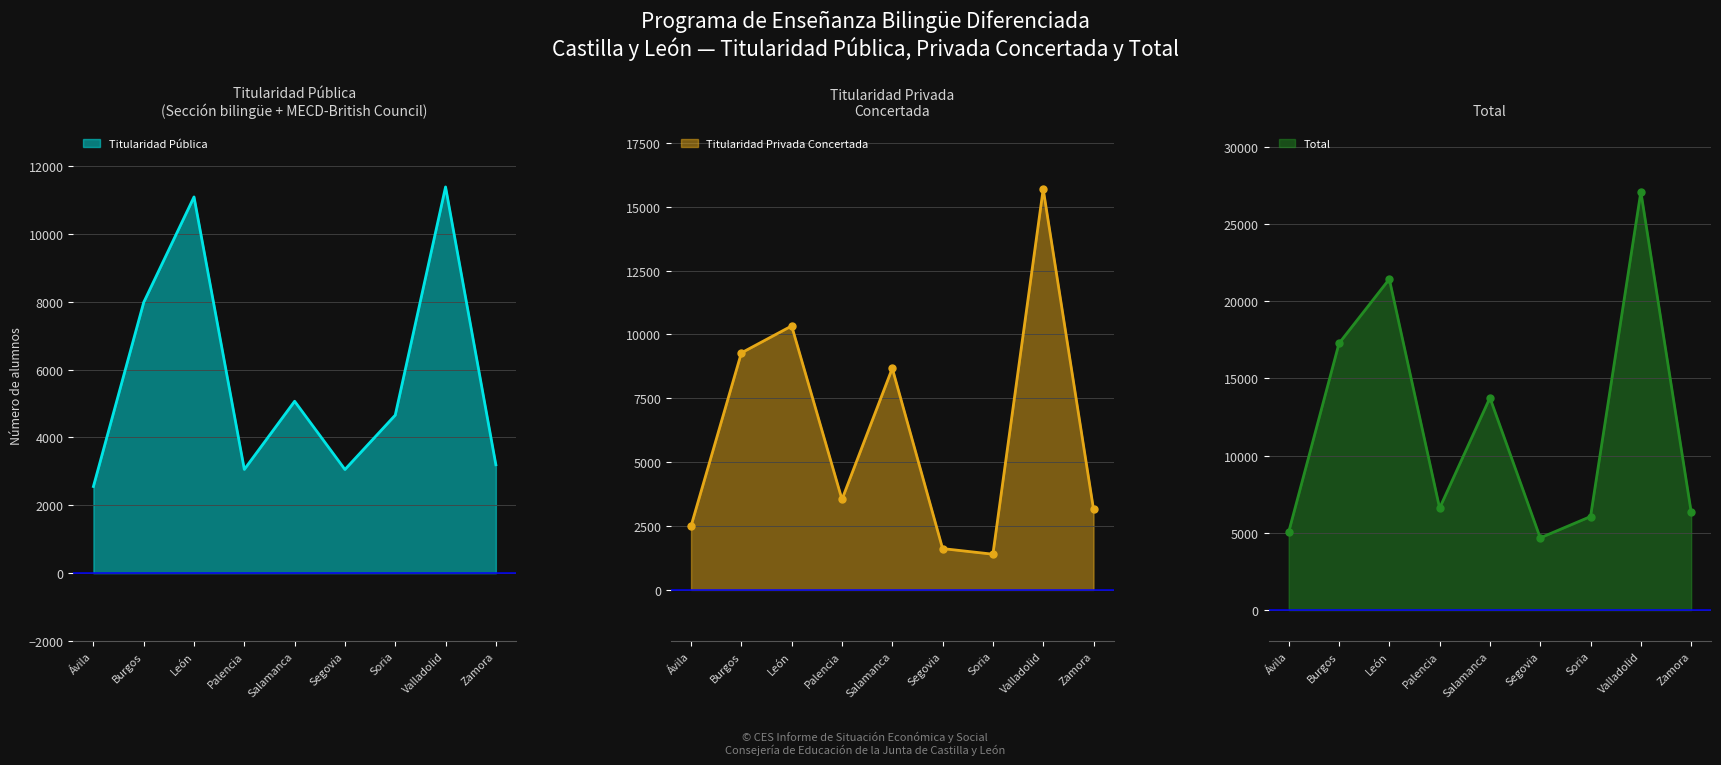

True or false: Titularidad Pública has a value of 5068 at Salamanca.

True